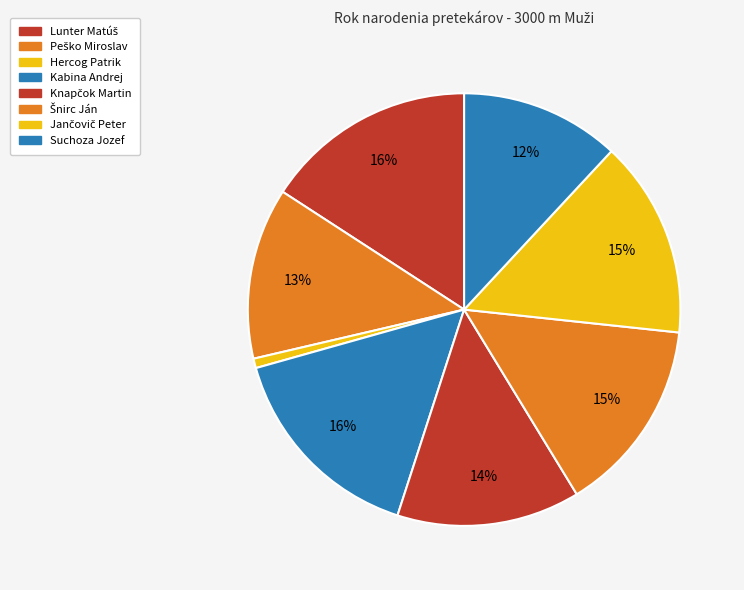

Is there any slice that represents more than half of the pie?

No